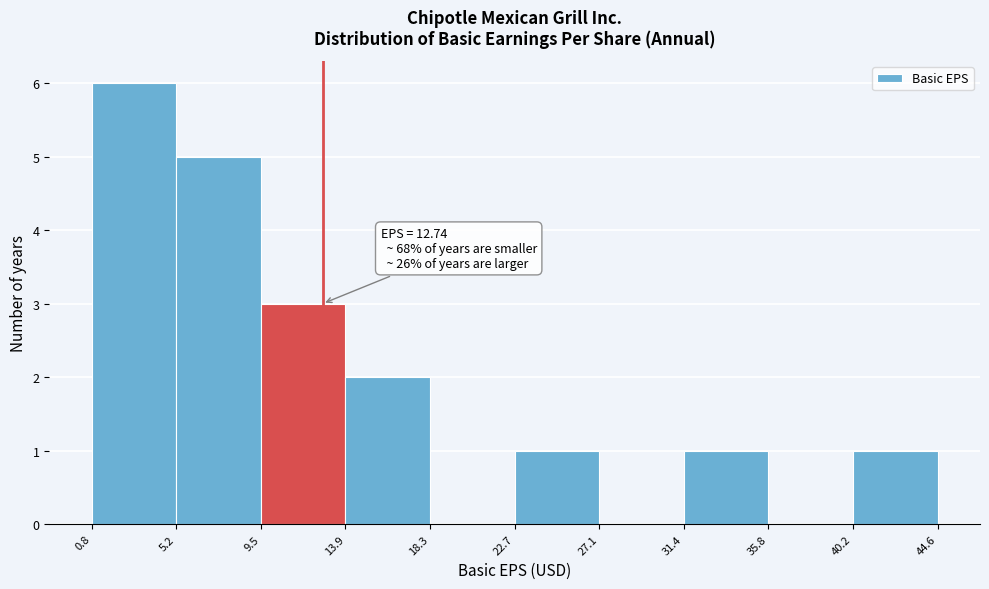

Which range on the x-axis has the tallest bar?

0.8 to 5.2